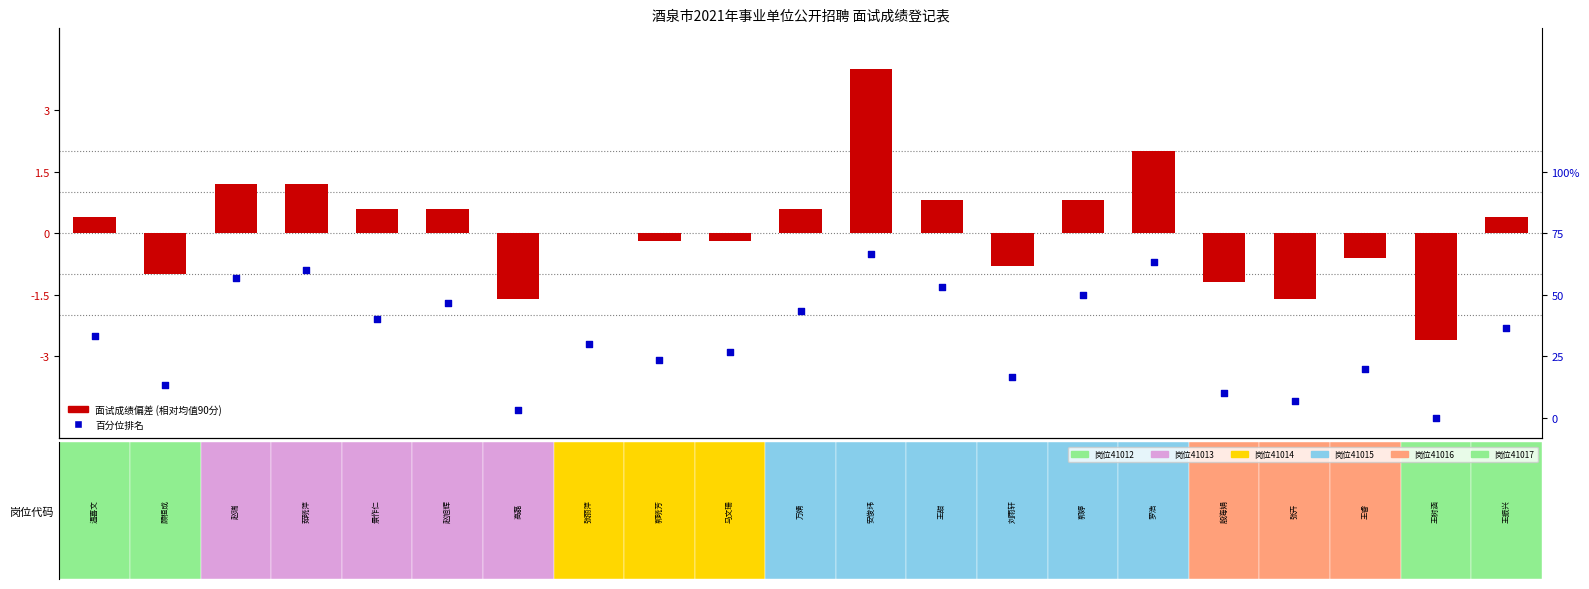

Is the value of 百分位排名 at 0 greater than the value of 面试成绩偏差 (相对均值90分) at 3?

No